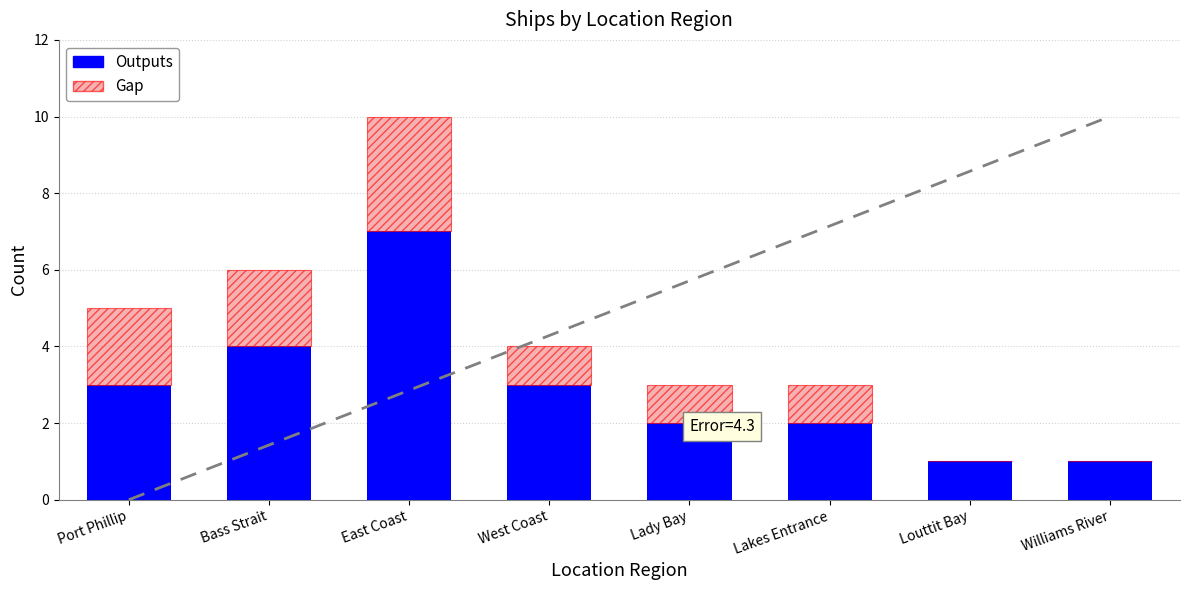

The Outputs series shows 4 at Bass Strait. True or false?

True